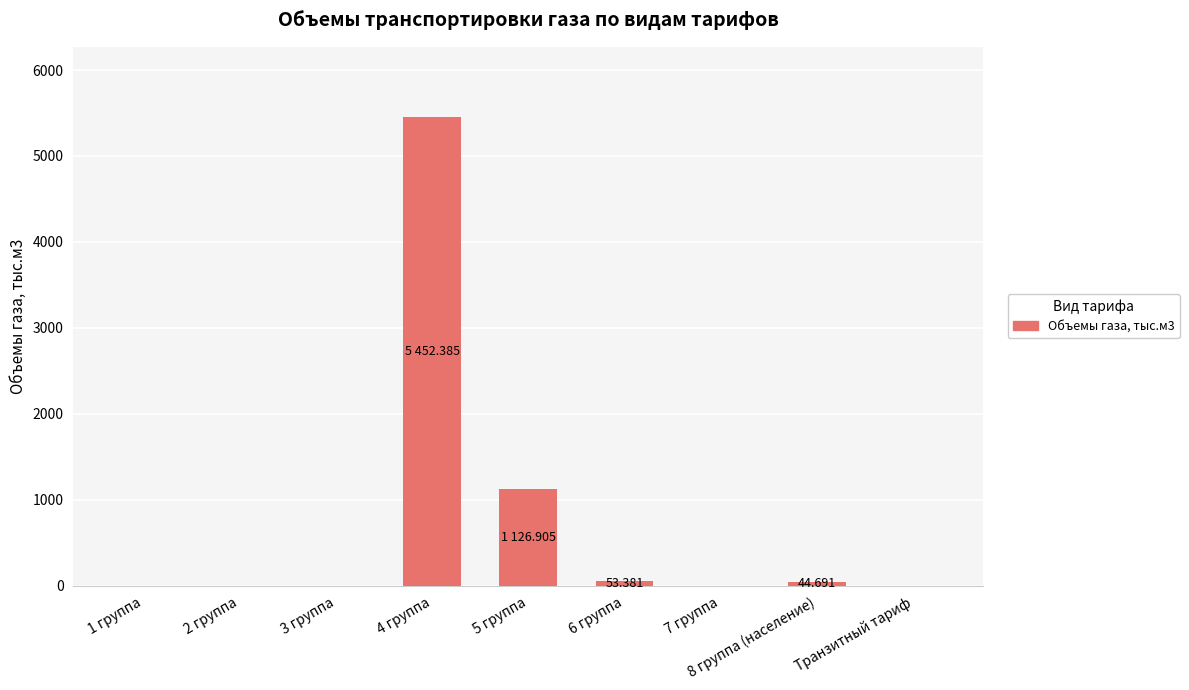

Rank the categories by value from highest to lowest.

4 группа, 5 группа, 6 группа, 8 группа (население), 1 группа, 2 группа, 3 группа, 7 группа, Транзитный тариф